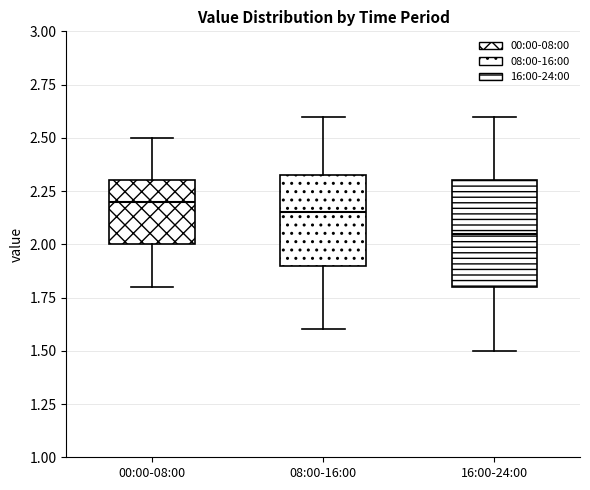

Comparing the boxes themselves (not the whiskers), which one is the tallest?

16:00-24:00